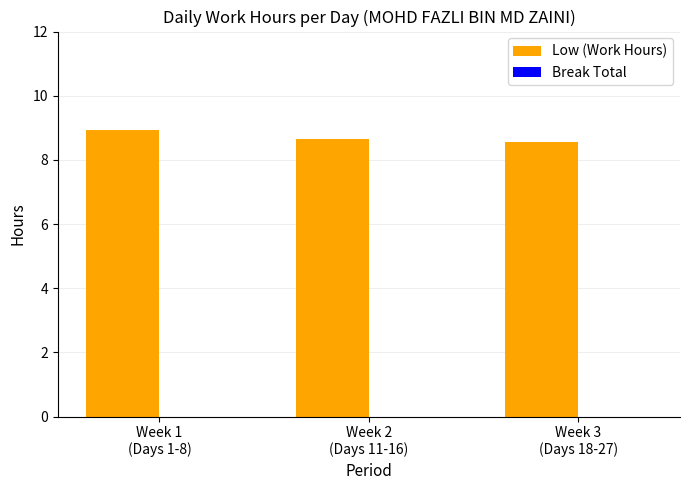

What is the greatest value displayed?

8.9